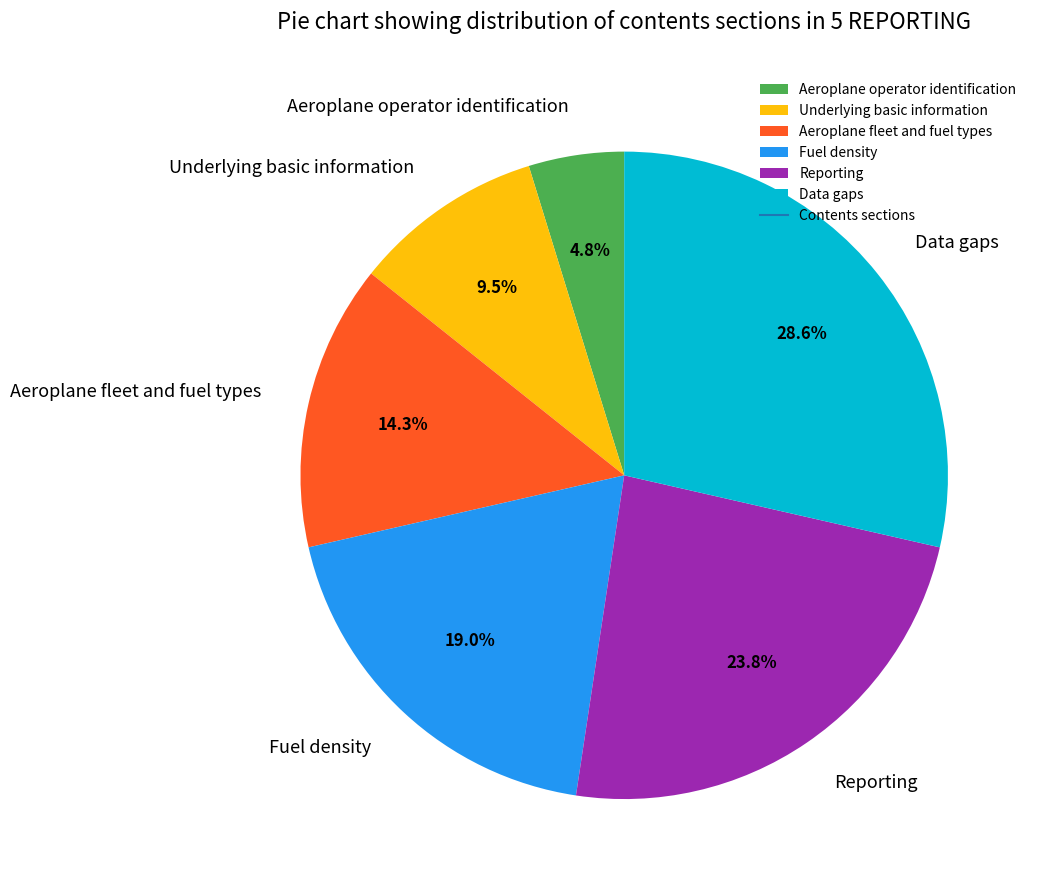

What percentage do Aeroplane fleet and fuel types and Reporting together represent?

38.1%